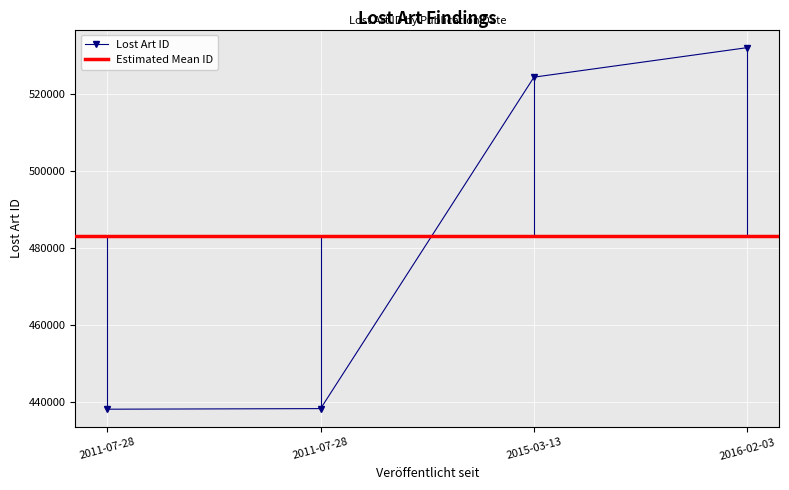

What is the average value?

483300